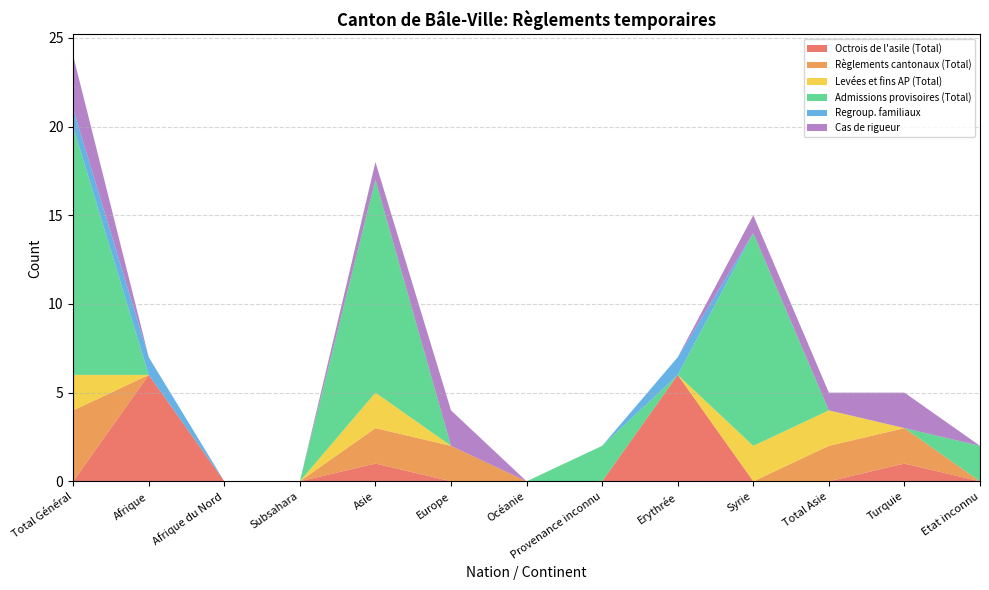

Reading left to right, extract all data points from this chart.

Octrois de l'asile (Total): Total Général=0	Afrique=6	Afrique du Nord=0	Subsahara=0	Asie=1	Europe=0	Océanie=0	Provenance inconnu=0	Erythrée=6	Syrie=0	Total Asie=0	Turquie=1	Etat inconnu=0
Règlements cantonaux (Total): Total Général=4	Afrique=0	Afrique du Nord=0	Subsahara=0	Asie=2	Europe=2	Océanie=0	Provenance inconnu=0	Erythrée=0	Syrie=0	Total Asie=2	Turquie=2	Etat inconnu=0
Levées et fins AP (Total): Total Général=2	Afrique=0	Afrique du Nord=0	Subsahara=0	Asie=2	Europe=0	Océanie=0	Provenance inconnu=0	Erythrée=0	Syrie=2	Total Asie=2	Turquie=0	Etat inconnu=0
Admissions provisoires (Total): Total Général=14	Afrique=0	Afrique du Nord=0	Subsahara=0	Asie=12	Europe=0	Océanie=0	Provenance inconnu=2	Erythrée=0	Syrie=12	Total Asie=0	Turquie=0	Etat inconnu=2
Regroup. familiaux: Total Général=1	Afrique=1	Afrique du Nord=0	Subsahara=0	Asie=0	Europe=0	Océanie=0	Provenance inconnu=0	Erythrée=1	Syrie=0	Total Asie=0	Turquie=0	Etat inconnu=0
Cas de rigueur: Total Général=3	Afrique=0	Afrique du Nord=0	Subsahara=0	Asie=1	Europe=2	Océanie=0	Provenance inconnu=0	Erythrée=0	Syrie=1	Total Asie=1	Turquie=2	Etat inconnu=0